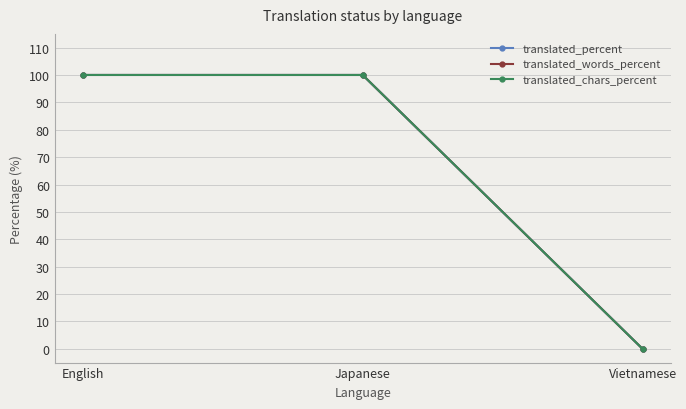

Does the chart have visible grid lines?

Yes